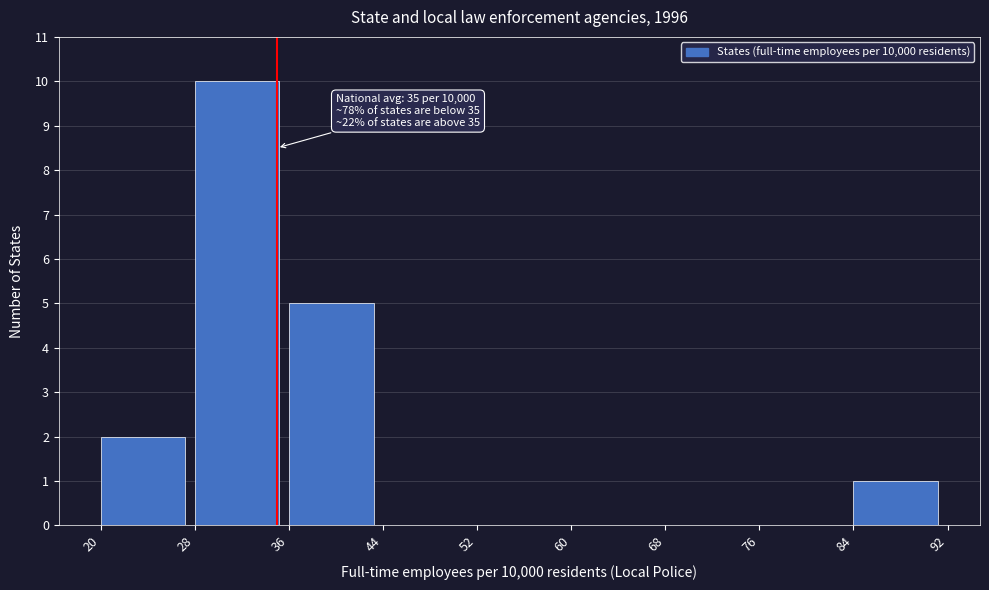

Over which range of the x-axis is the bar tallest?

28 to 36